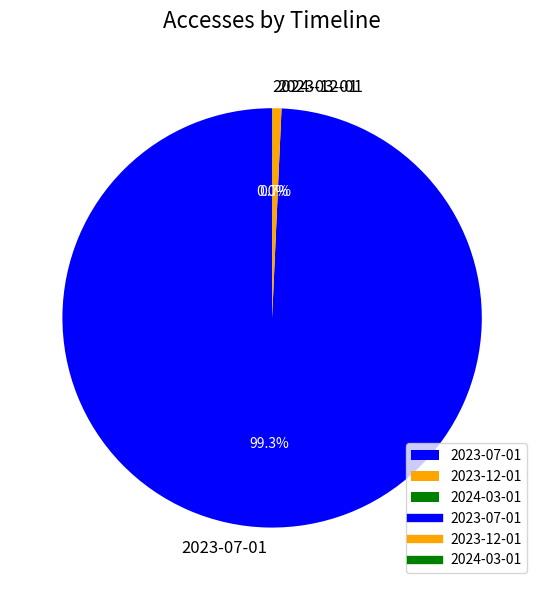

Which category has the biggest portion of the pie?

2023-07-01